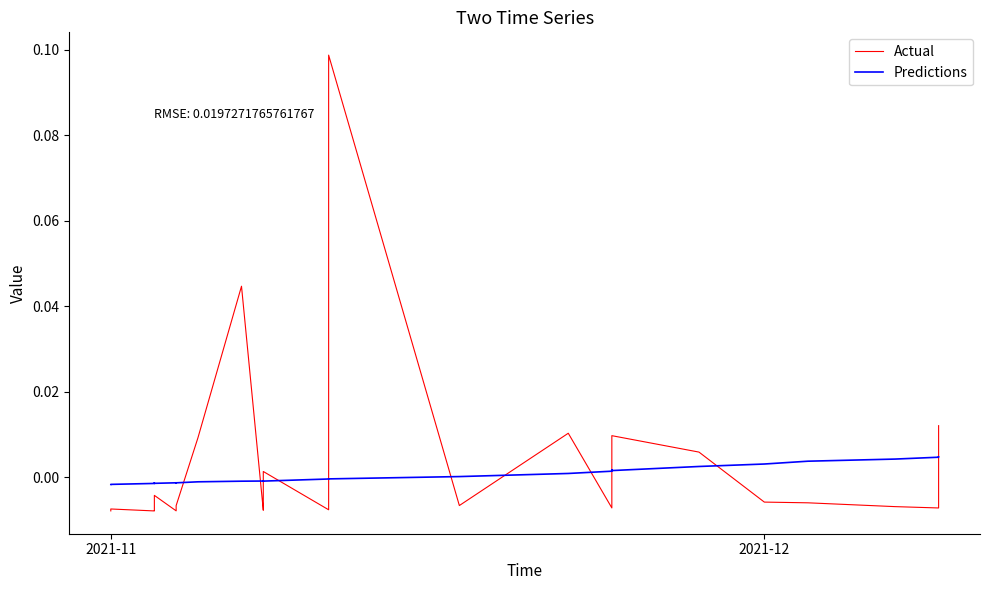

Rank the series by their maximum value, from lowest to highest.

Predictions, Actual